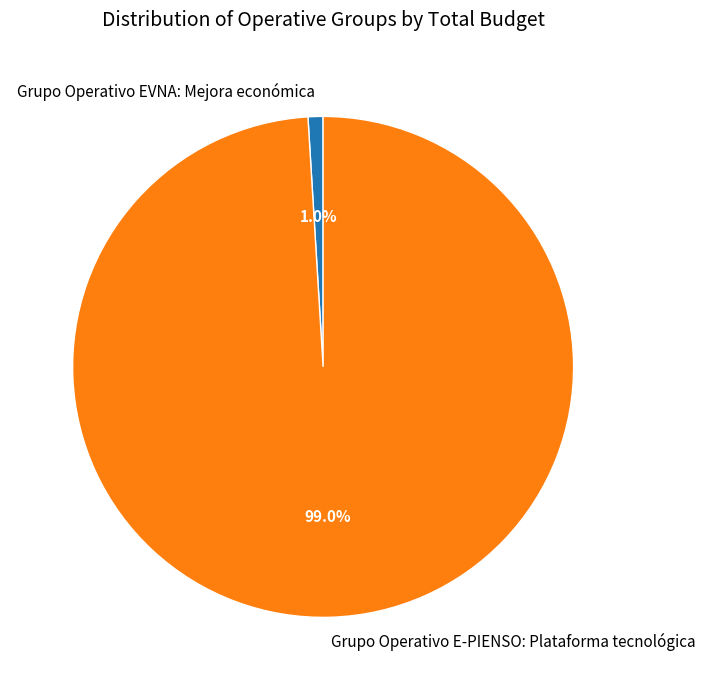

What percentage do Grupo Operativo E-PIENSO: Plataforma tecnológica and Grupo Operativo EVNA: Mejora económica together represent?

100.0%